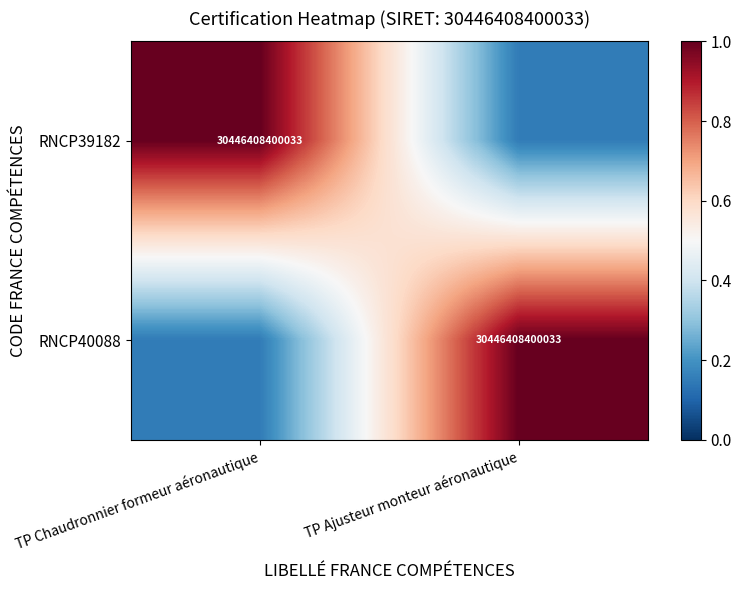

Read the RNCP39182 value at TP Chaudronnier formeur aéronautique.

1.0